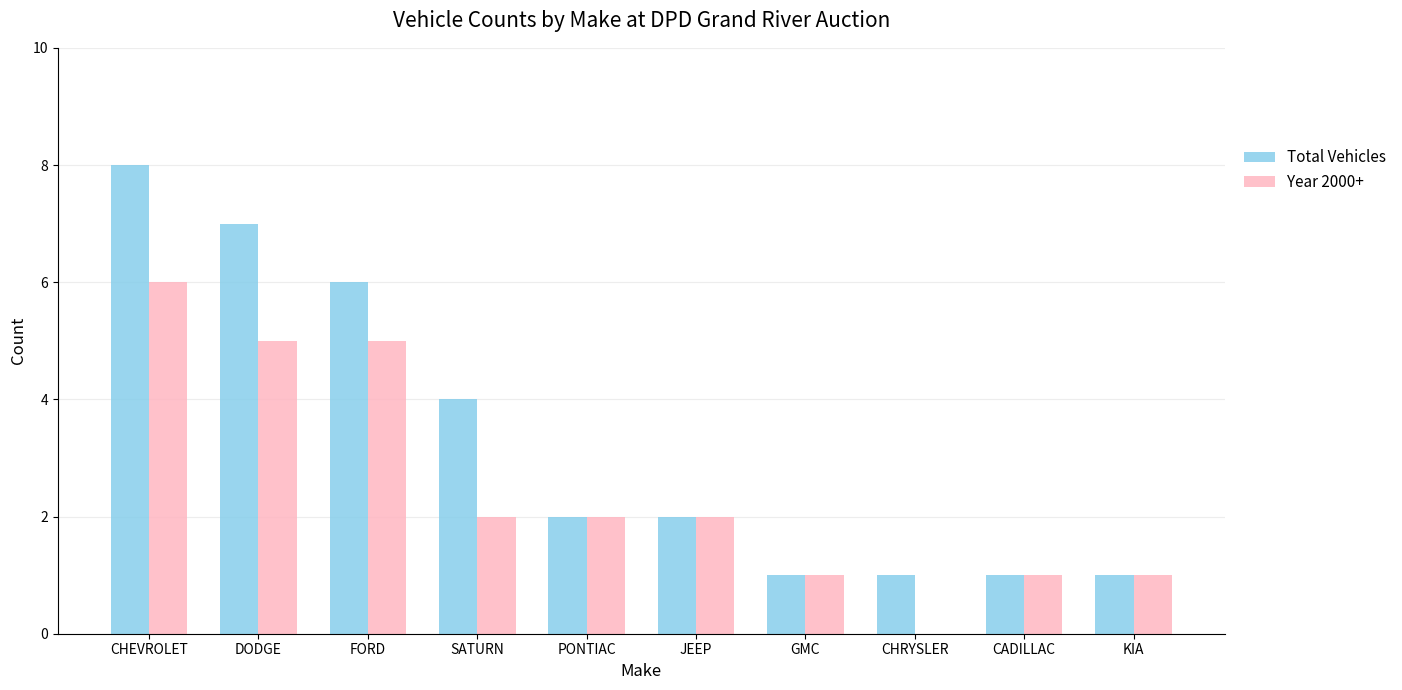

At which label does Year 2000+ first exceed 2?

CHEVROLET